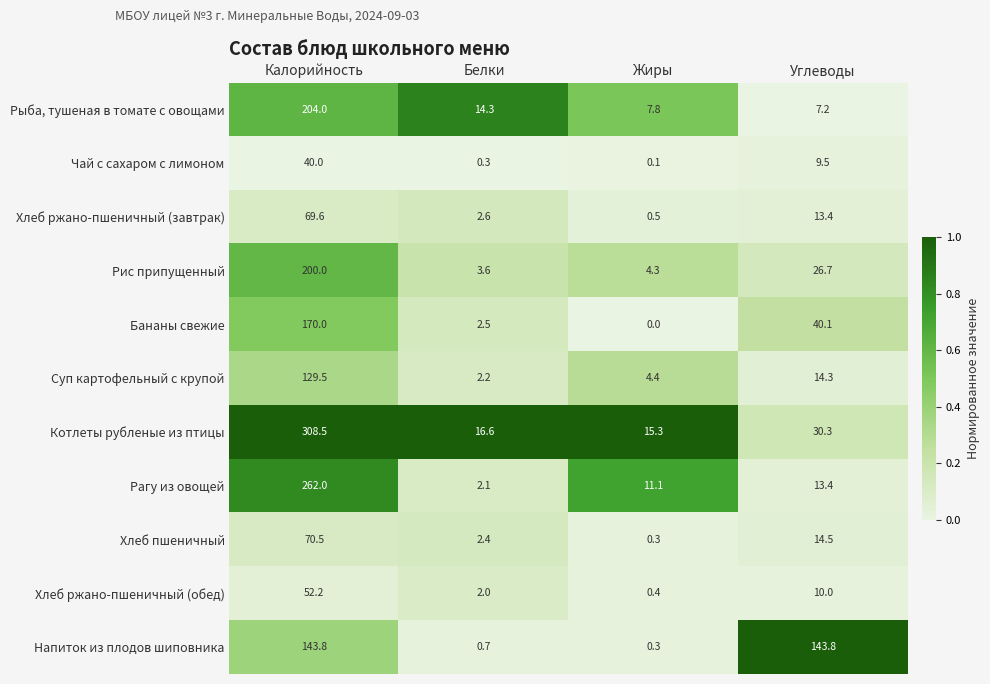

List the series in order of their peak value, highest first.

Котлеты рубленые из птицы, Рагу из овощей, Рыба, тушеная в томате с овощами, Рис припущенный, Бананы свежие, Напиток из плодов шиповника, Суп картофельный с крупой, Хлеб пшеничный, Хлеб ржано-пшеничный (завтрак), Хлеб ржано-пшеничный (обед), Чай с сахаром с лимоном